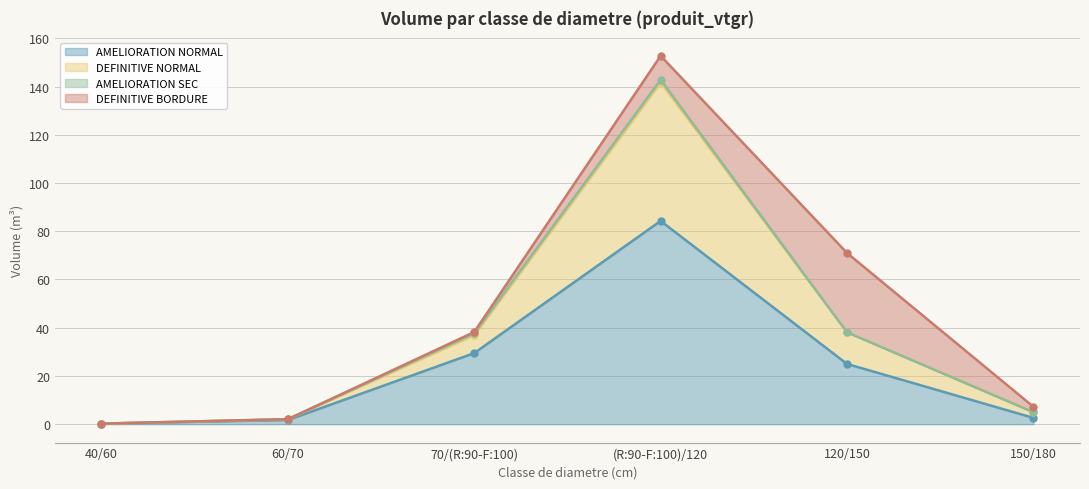

True or false: AMELIORATION NORMAL has a value of 2.6 at 150/180.

True